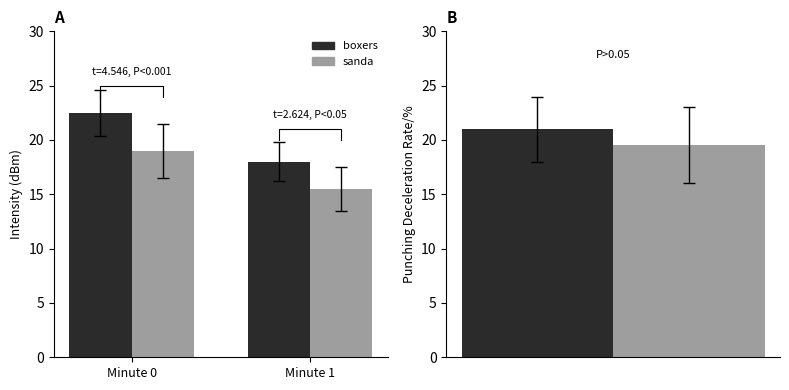

What is the spread (max minus min) of values at Minute 1?

2.5